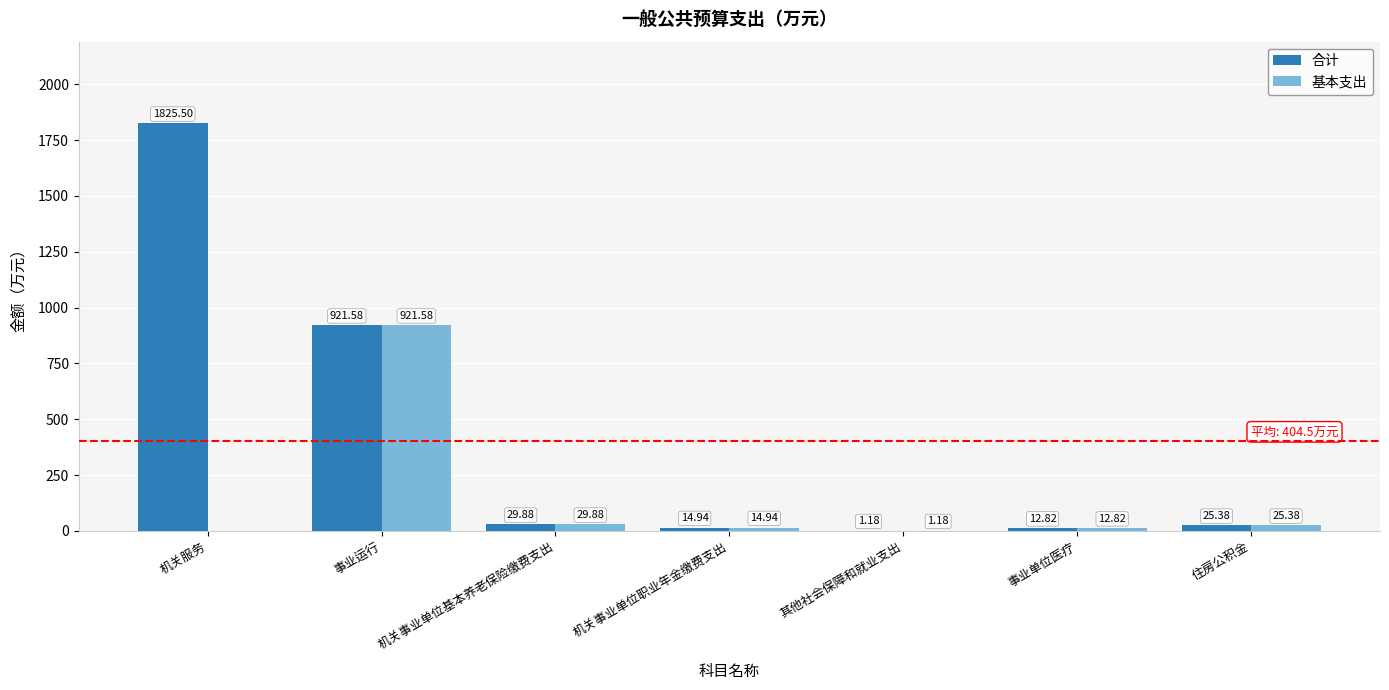

At which label does 合计 reach its peak?

机关服务